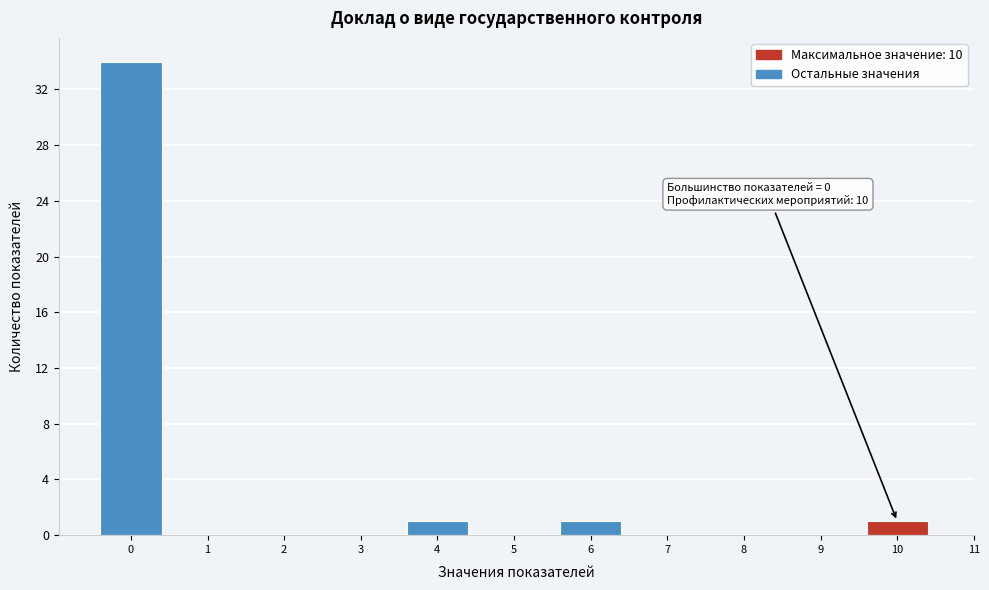

Over which range of the x-axis is the bar tallest?

-0.5 to 0.5